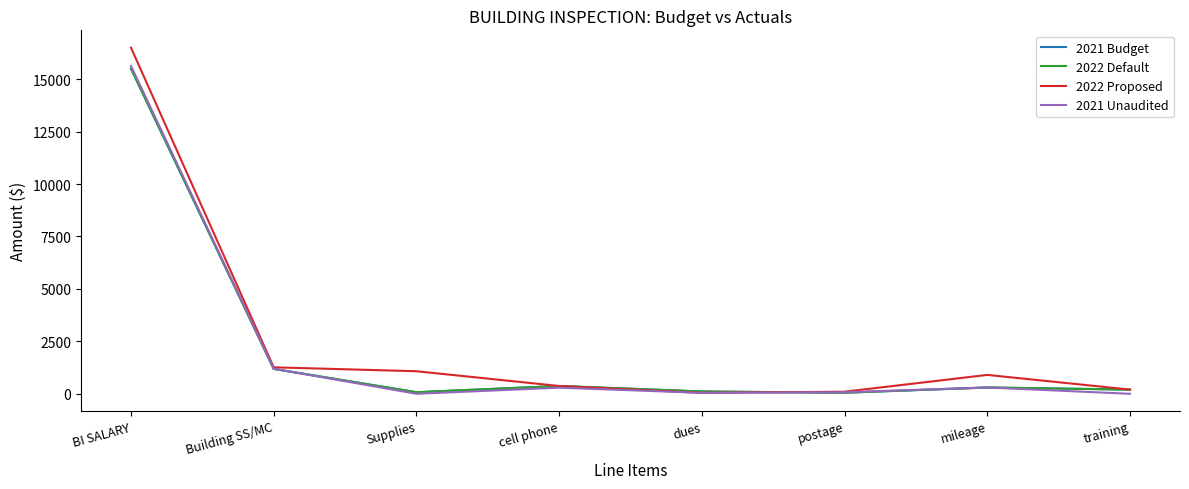

Is this an area chart (filled region under the line)?

No